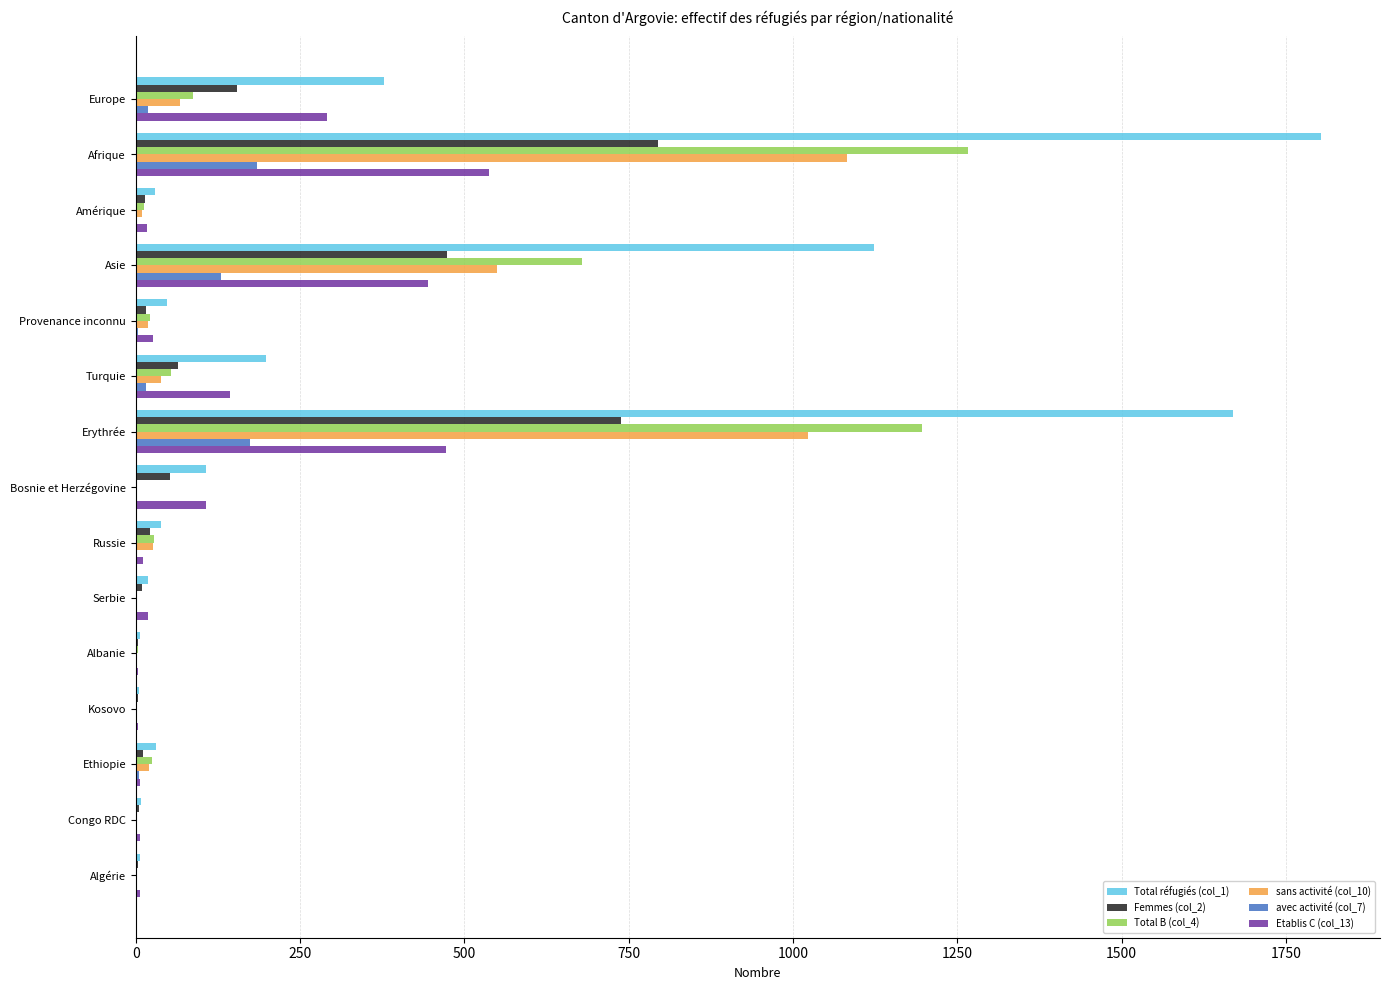

True or false: sans activité (col_10) has a value of 1448 at Afrique.

False